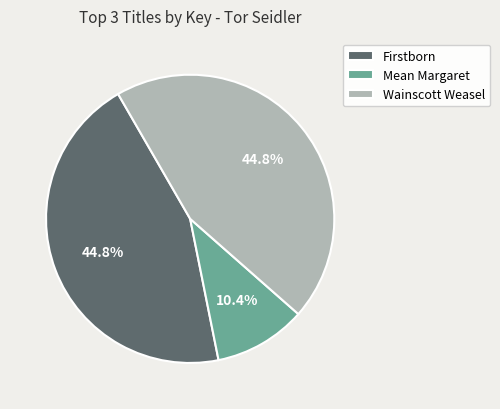

Which category has the smallest portion of the pie?

Mean Margaret